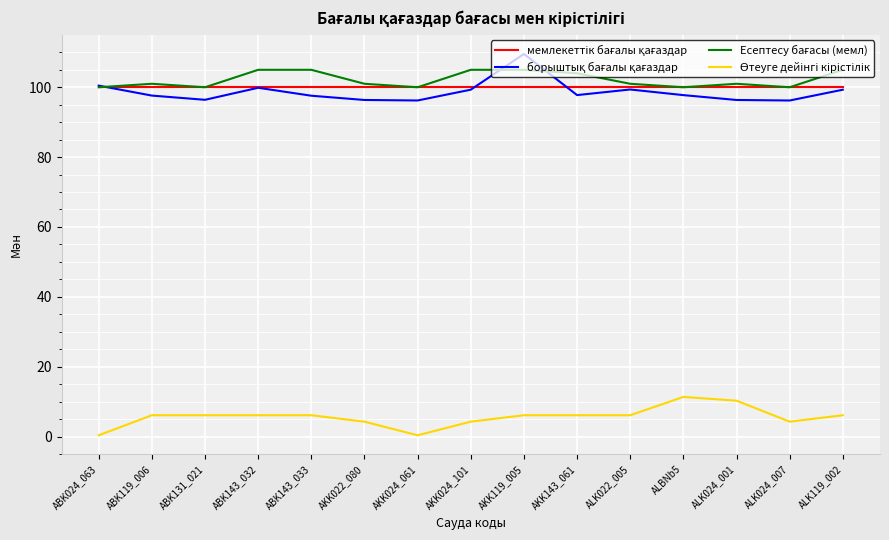

What is the total value across all series at AKK119_005?

320.6